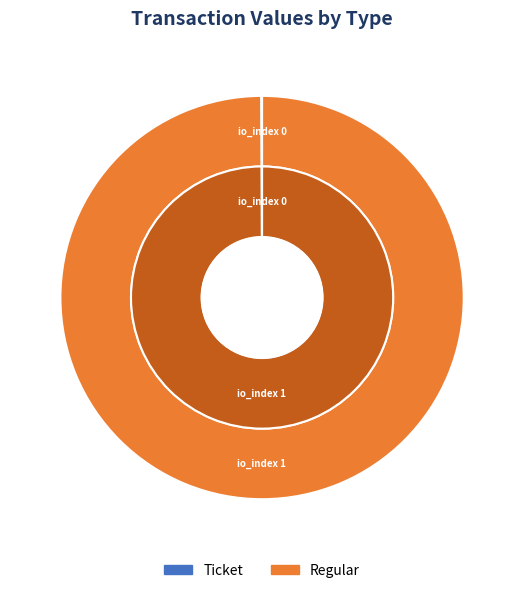

To the nearest percent, what is the combined percentage of io_index 0 and io_index 1?

100%